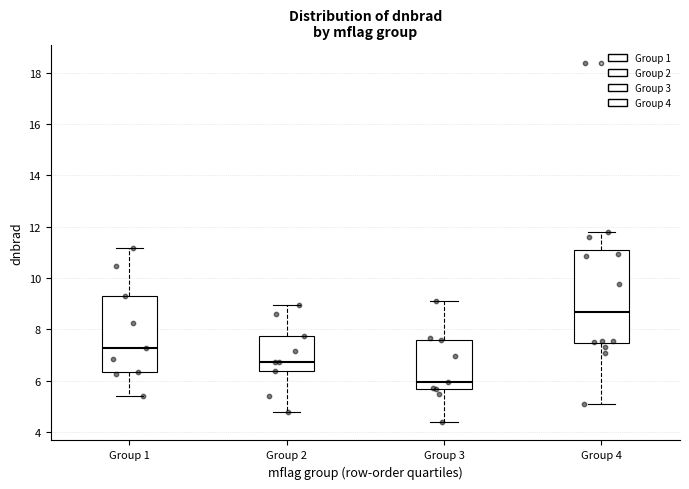

Which box is the tallest, from its lower edge to its upper edge?

Group 4